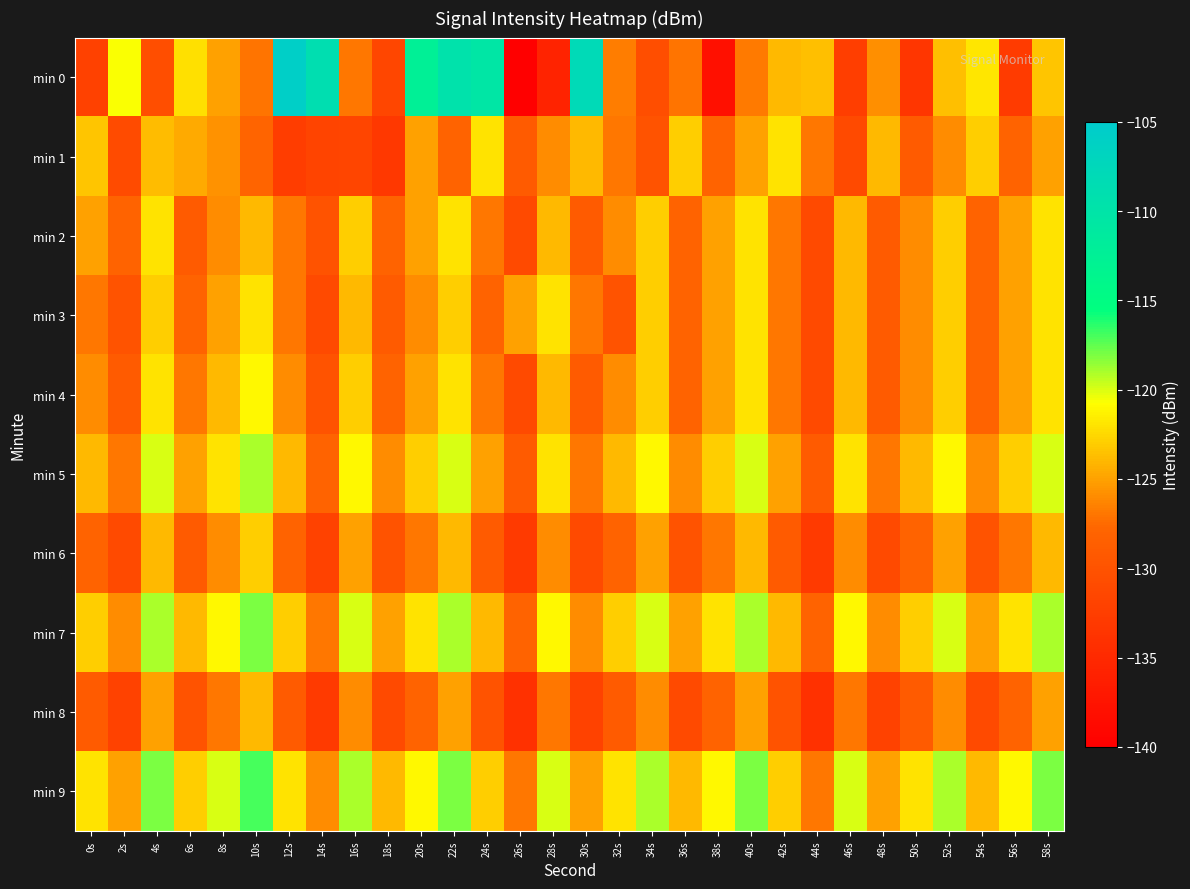

Count the number of data series in this chart.

10